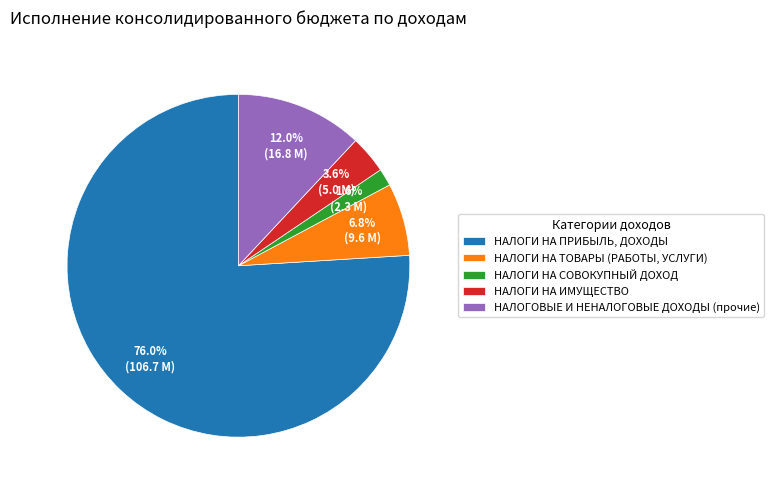

To the nearest percent, what is the difference between the largest and smallest slice percentages?

74%